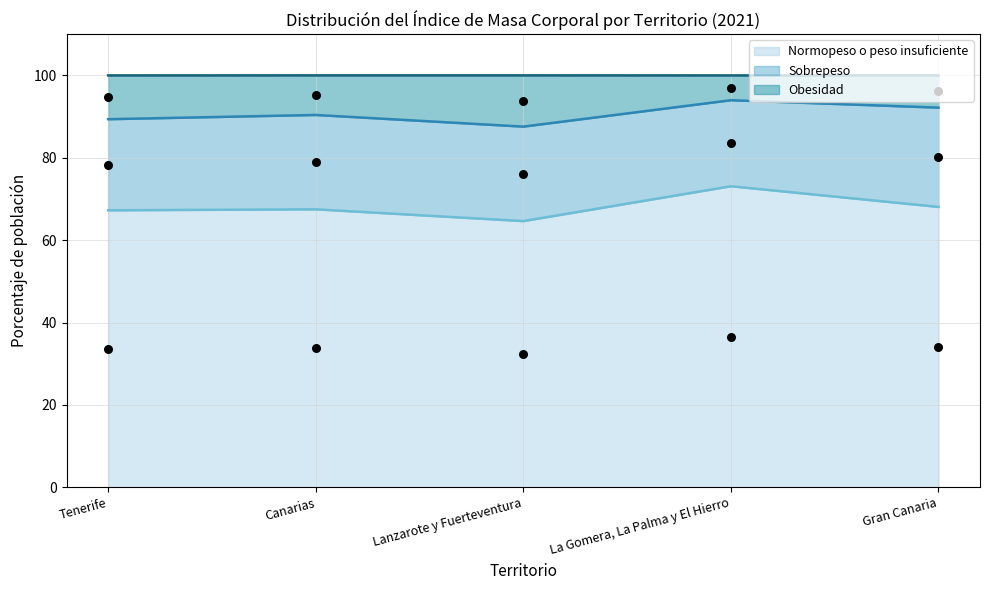

At which category is the sum across all series the highest?

La Gomera, La Palma y El Hierro